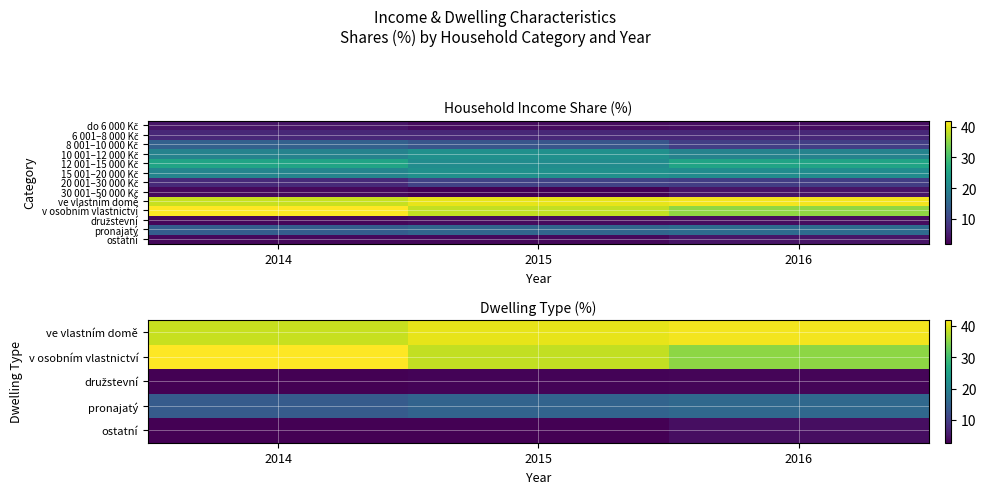

At which category does the chart reach its peak across all series?

2014